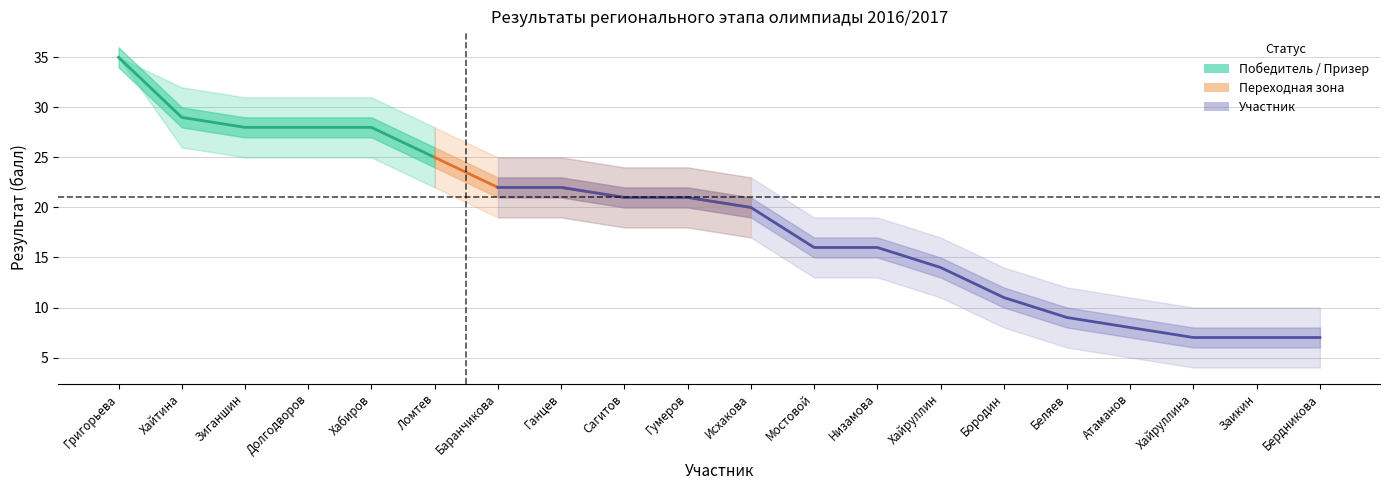

What is the difference between the highest and lowest values at 7?

22